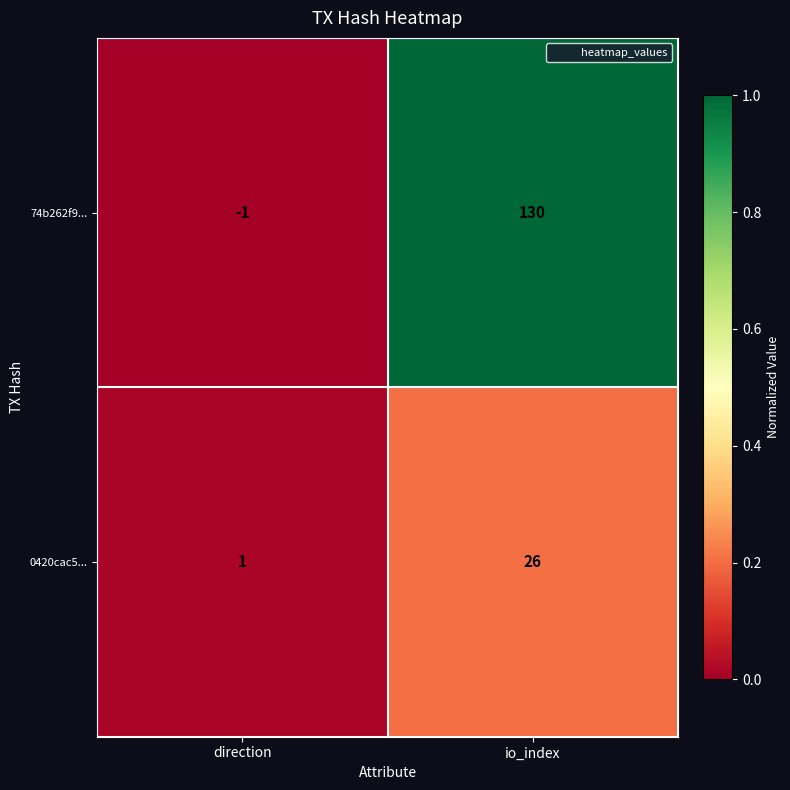

Between direction and io_index, which series saw the biggest shift?

74b262f9...